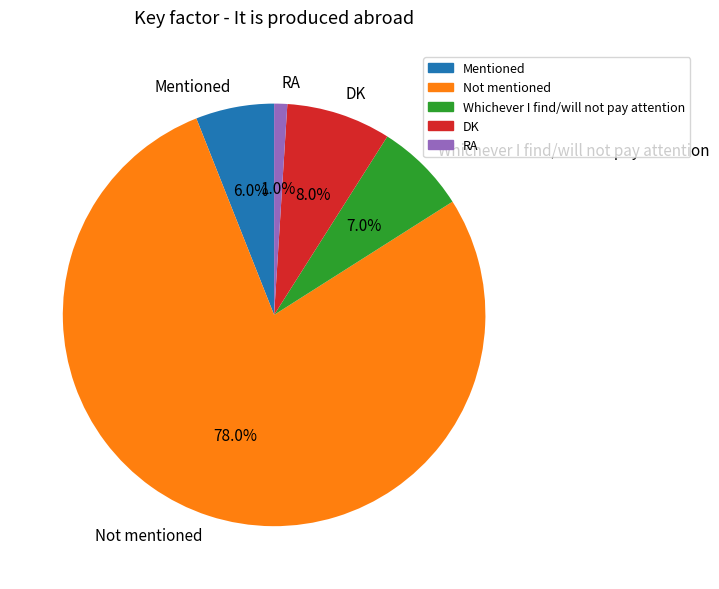

To the nearest percent, what is the combined percentage of Not mentioned and RA?

79%